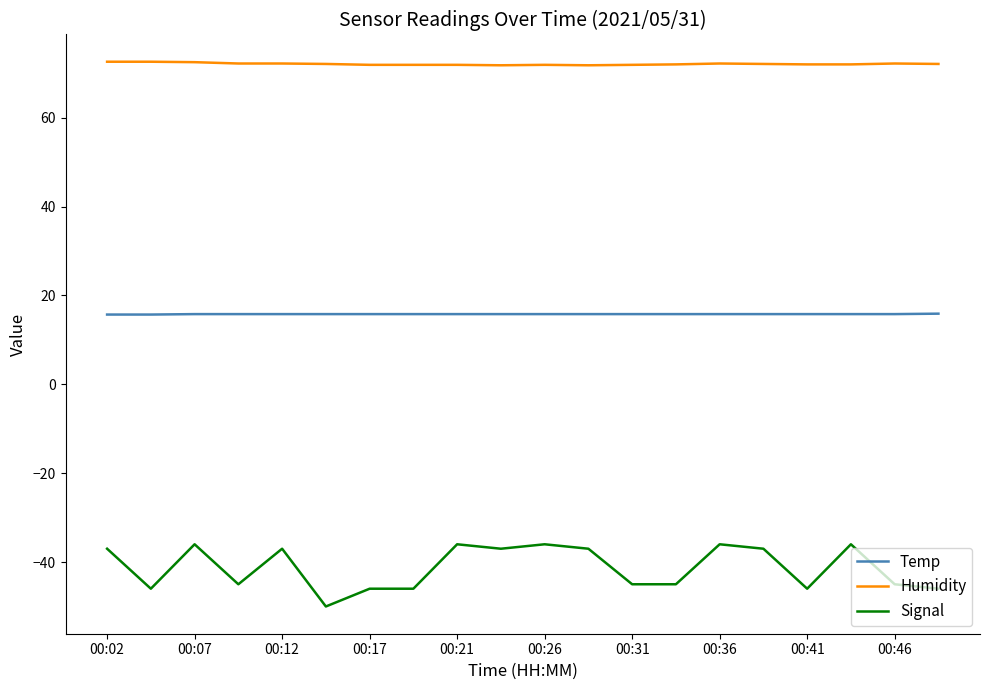

What is the difference between the maximum and minimum values in the Signal series?

14.0